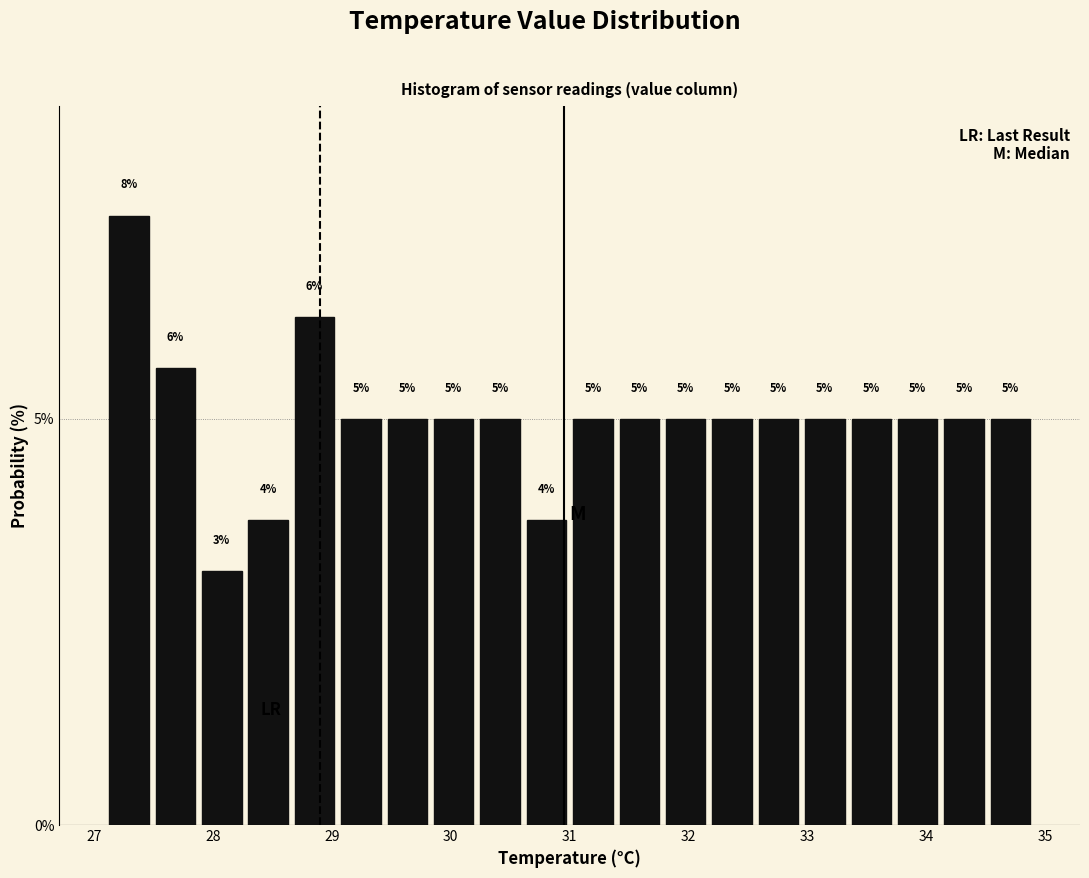

Around what value on the x-axis is the tallest bar? Give the approximate position of its centre, as read against the axis.

27.3